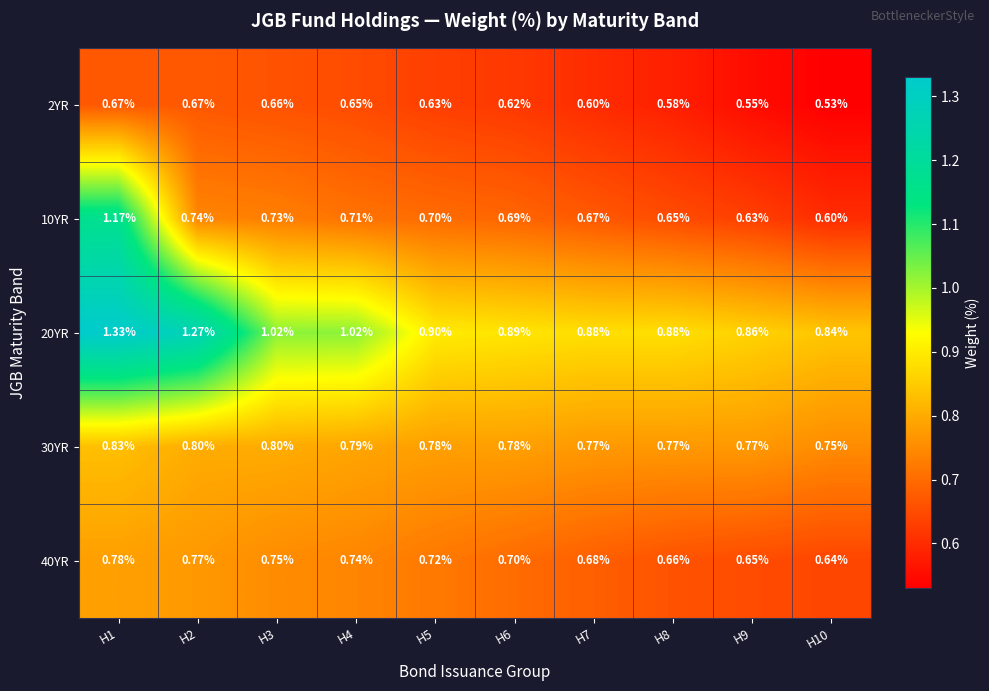

Reading left to right, extract all data points from this chart.

2YR: H1=0.7	H2=0.7	H3=0.7	H4=0.7	H5=0.6	H6=0.6	H7=0.6	H8=0.6	H9=0.6	H10=0.5
10YR: H1=1.2	H2=0.7	H3=0.7	H4=0.7	H5=0.7	H6=0.7	H7=0.7	H8=0.7	H9=0.6	H10=0.6
20YR: H1=1.3	H2=1.3	H3=1.0	H4=1.0	H5=0.9	H6=0.9	H7=0.9	H8=0.9	H9=0.9	H10=0.8
30YR: H1=0.8	H2=0.8	H3=0.8	H4=0.8	H5=0.8	H6=0.8	H7=0.8	H8=0.8	H9=0.8	H10=0.8
40YR: H1=0.8	H2=0.8	H3=0.8	H4=0.7	H5=0.7	H6=0.7	H7=0.7	H8=0.7	H9=0.7	H10=0.6